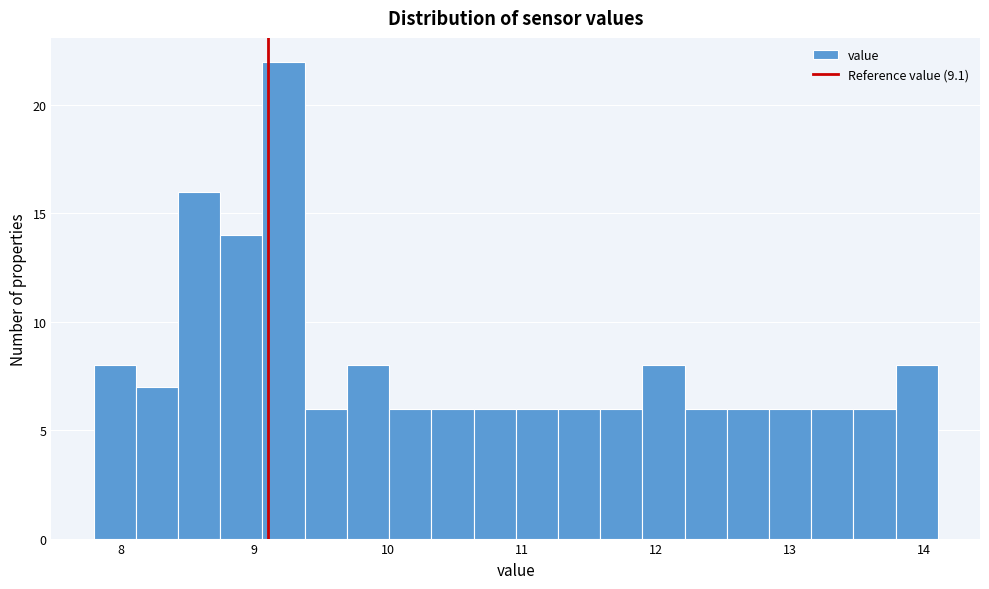

Around what value on the x-axis is the tallest bar? Give the approximate position of its centre, as read against the axis.

9.2